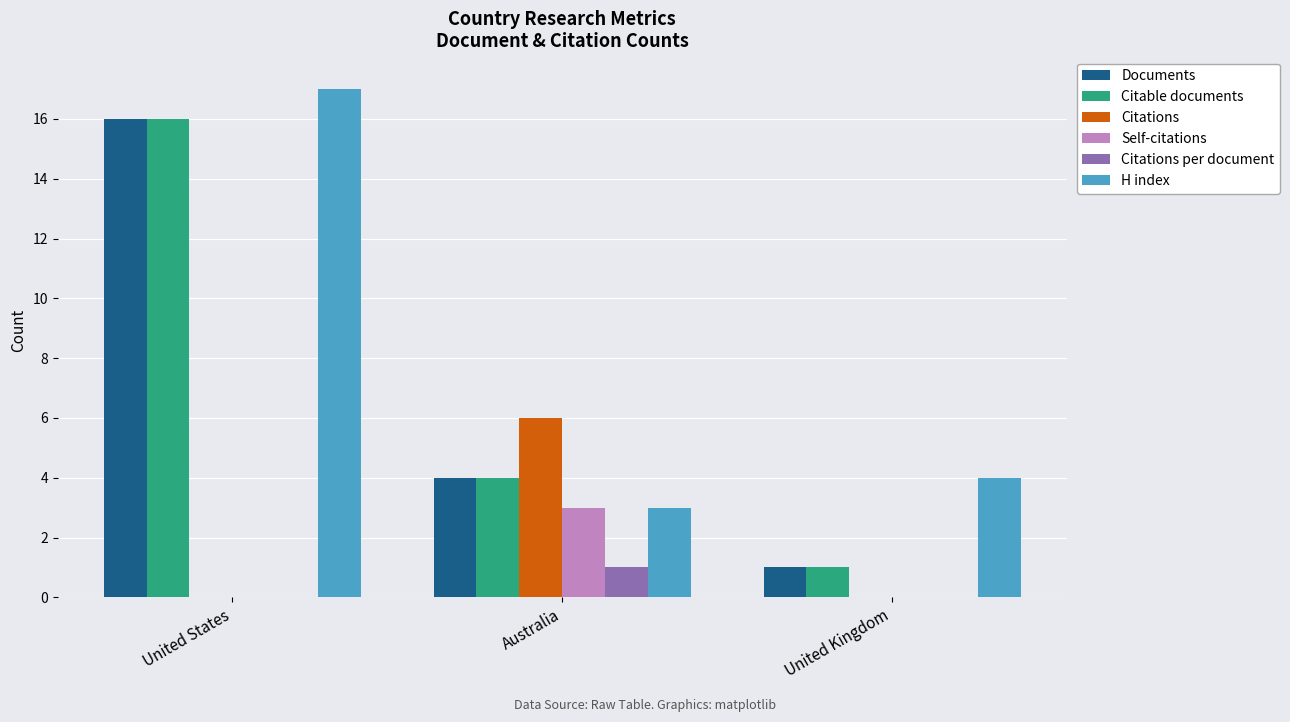

What is the approximate value of Documents at Australia?

4